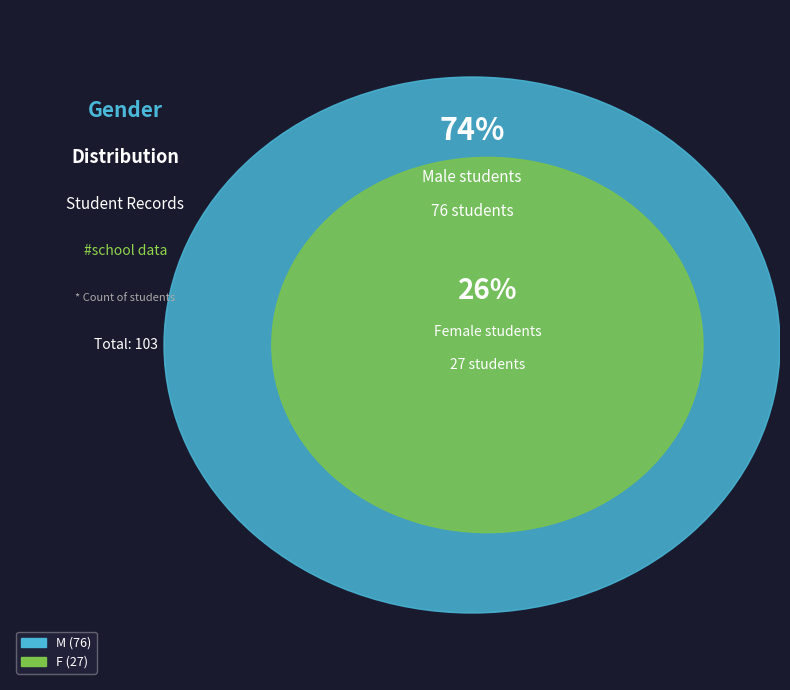

What portion of the pie excludes M?

26.2%